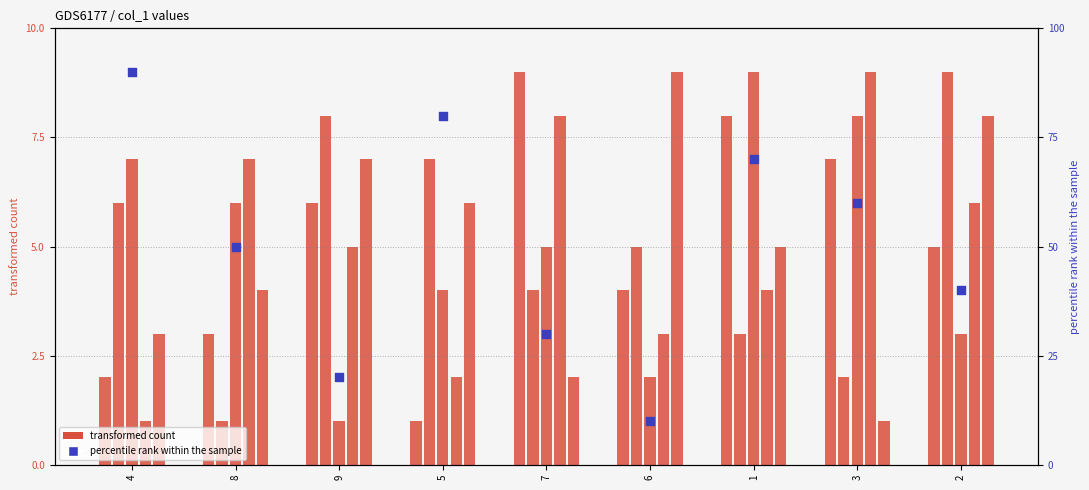

Is the value of col_2 at 5 greater than the value of col_7 at 9?

No